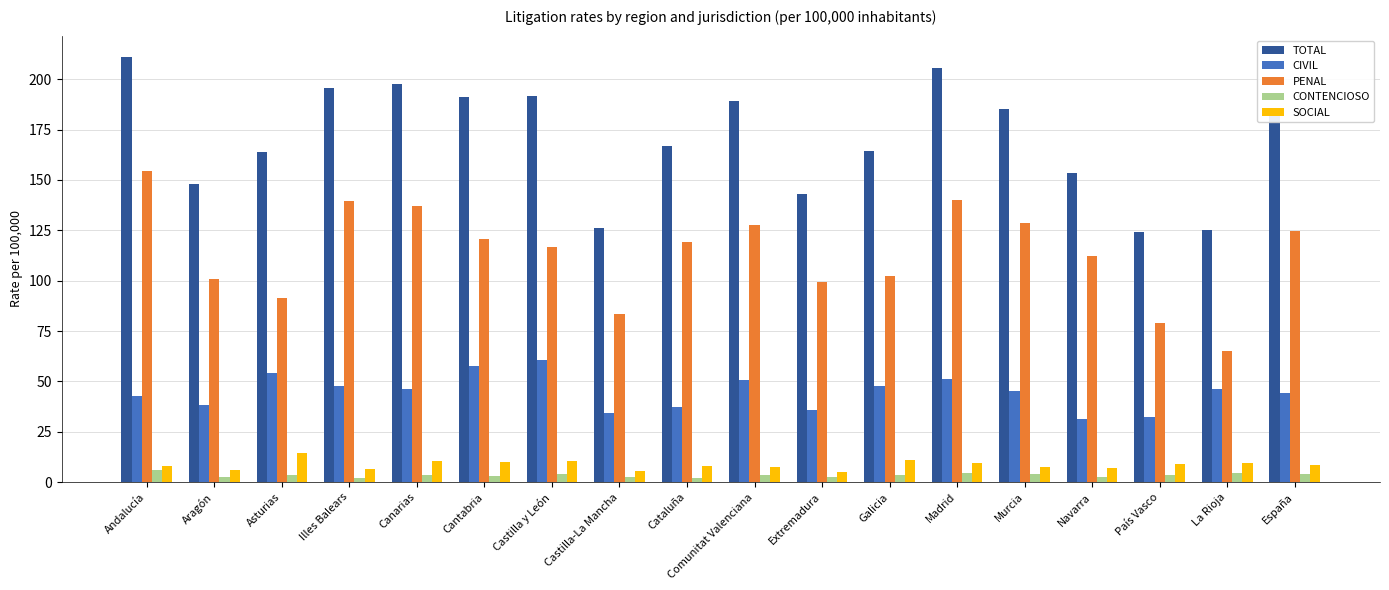

What is the minimum value for CONTENCIOSO?

2.1